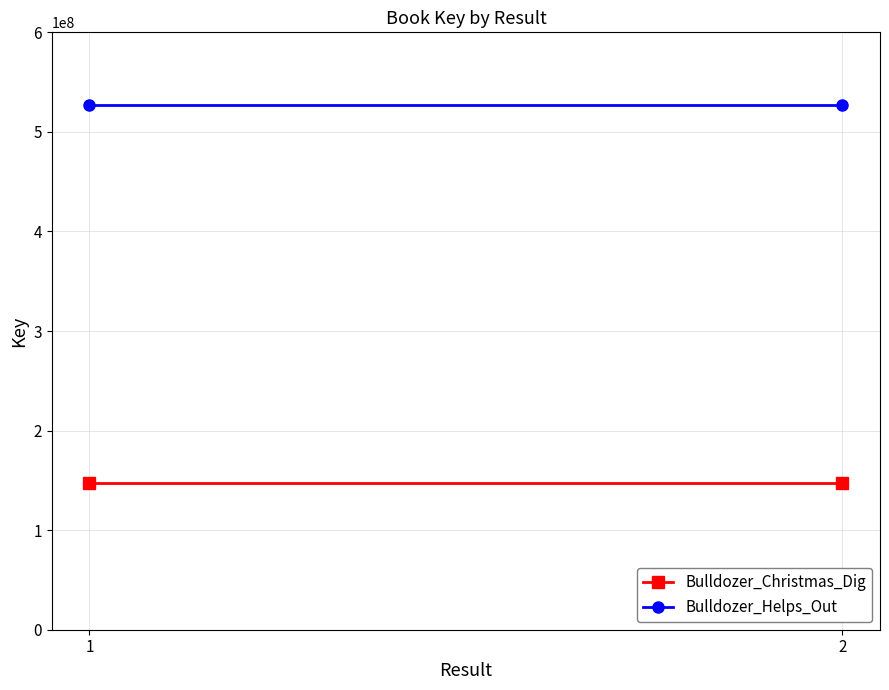

List the series in order of their peak value, highest first.

Bulldozer_Helps_Out, Bulldozer_Christmas_Dig